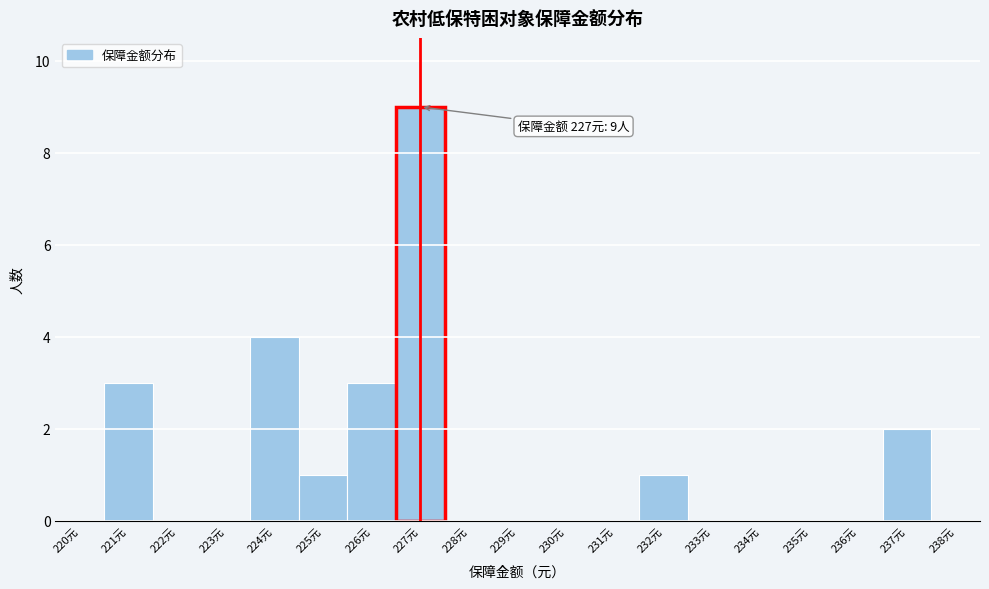

Over which range of the x-axis is the bar tallest?

226.5 to 227.5